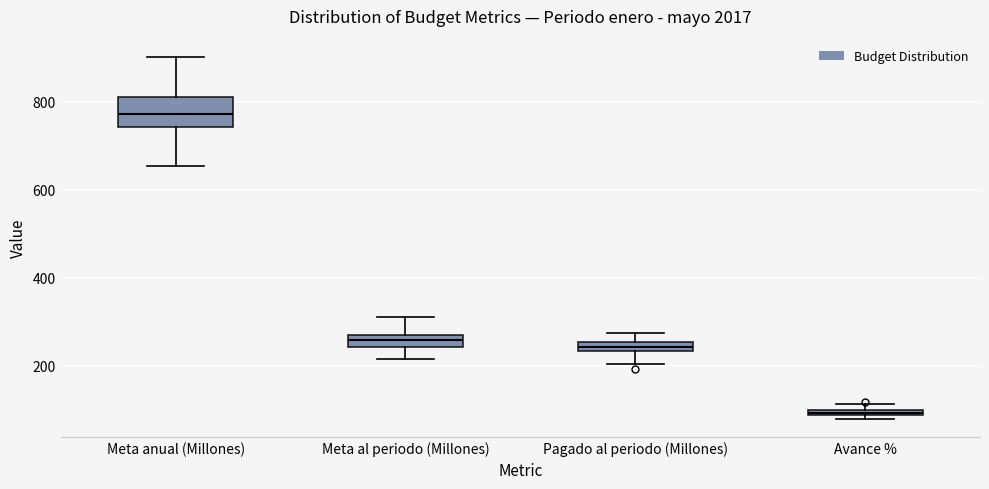

Where is the lower edge of the box for Avance % on the y-axis? The values are not printed on the chart, so give them approximately, as read against the axis.

80